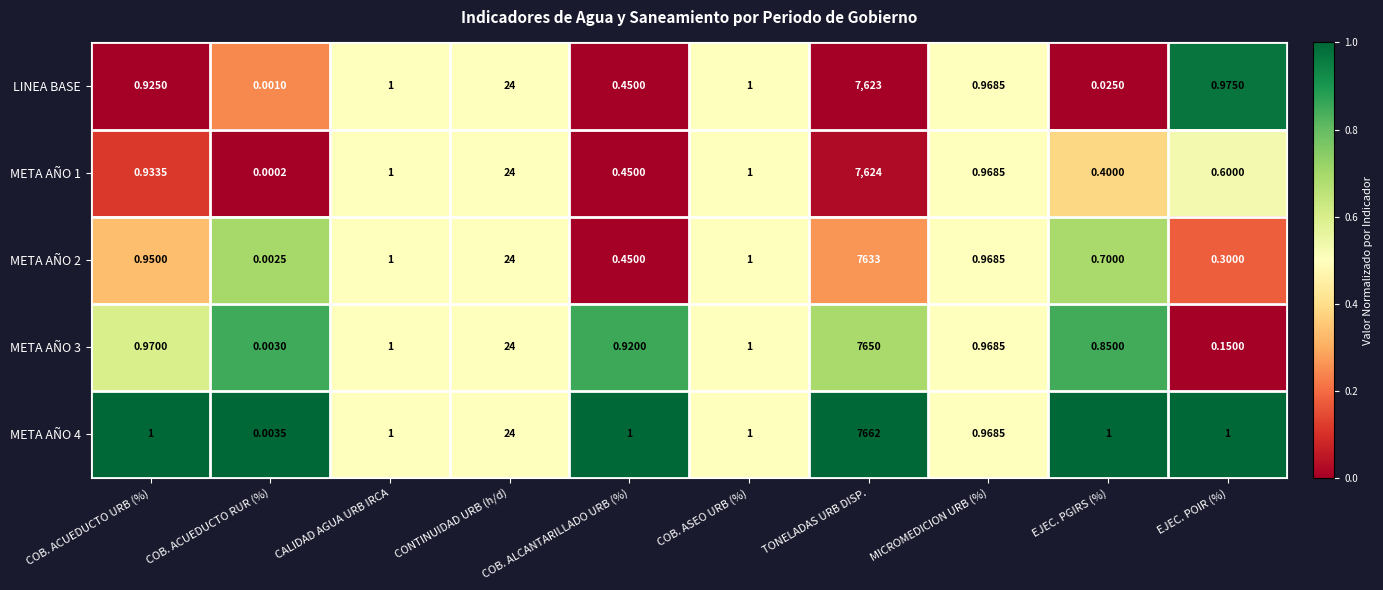

Where is META AÑO 2 nearest to the value 3816?

CONTINUIDAD URB (h/d)